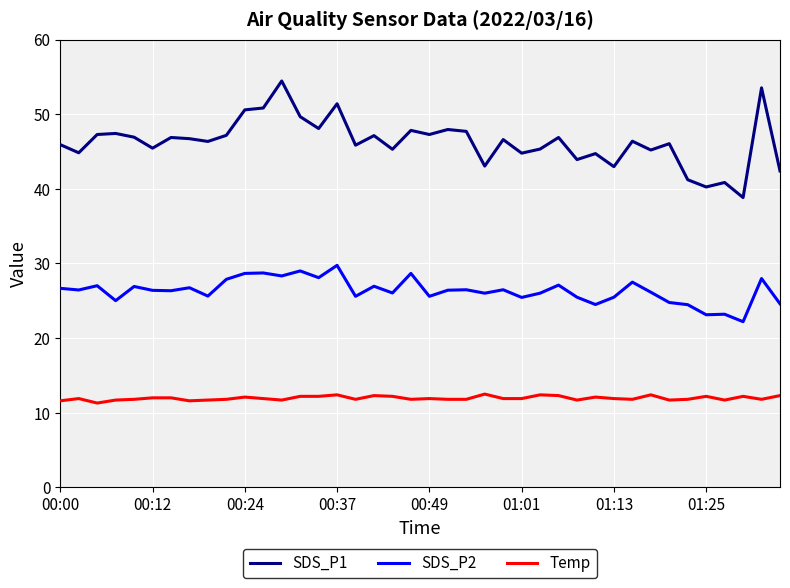

Which series has the largest total across all categories?

SDS_P1